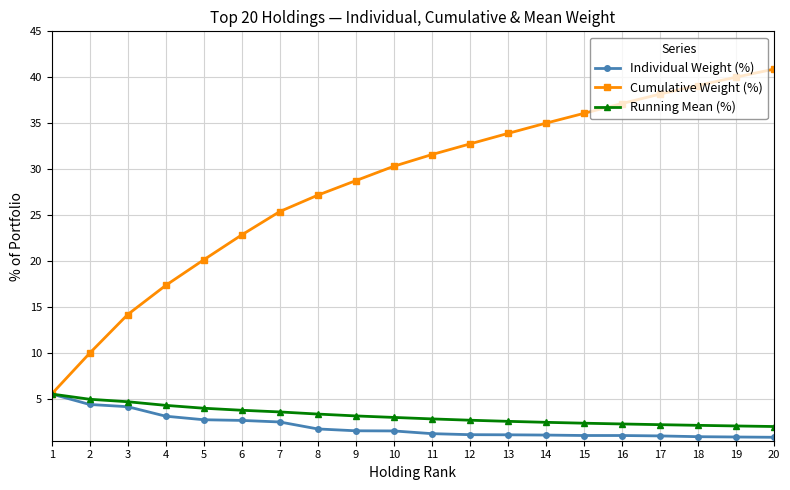

Which series changed the most between 7 and 17?

Cumulative Weight (%)